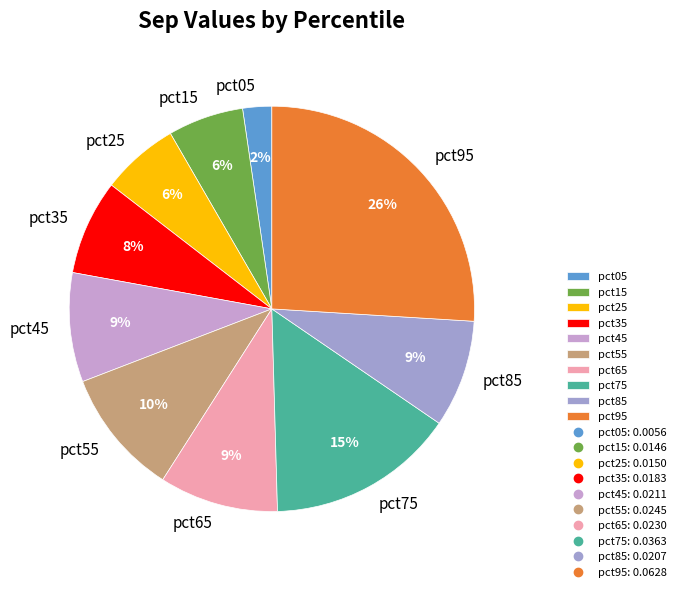

To the nearest percent, what is the average slice percentage?

10%